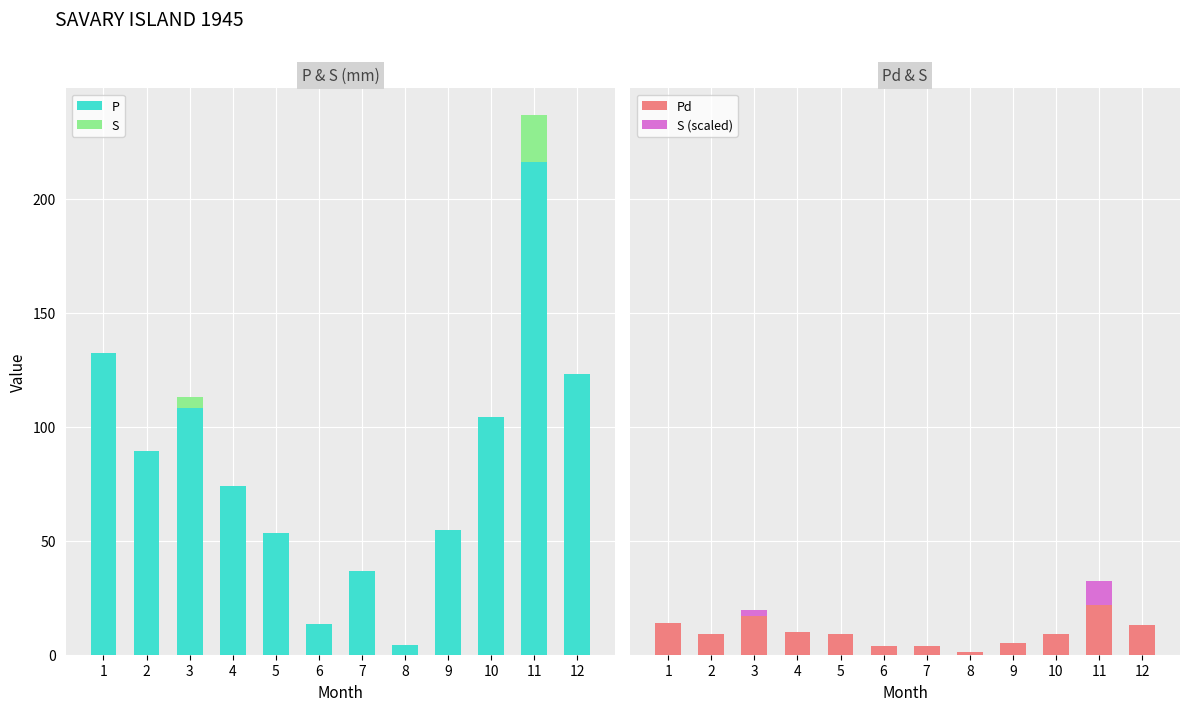

Is the value of S at 9 greater than the value of Pd at 3?

No